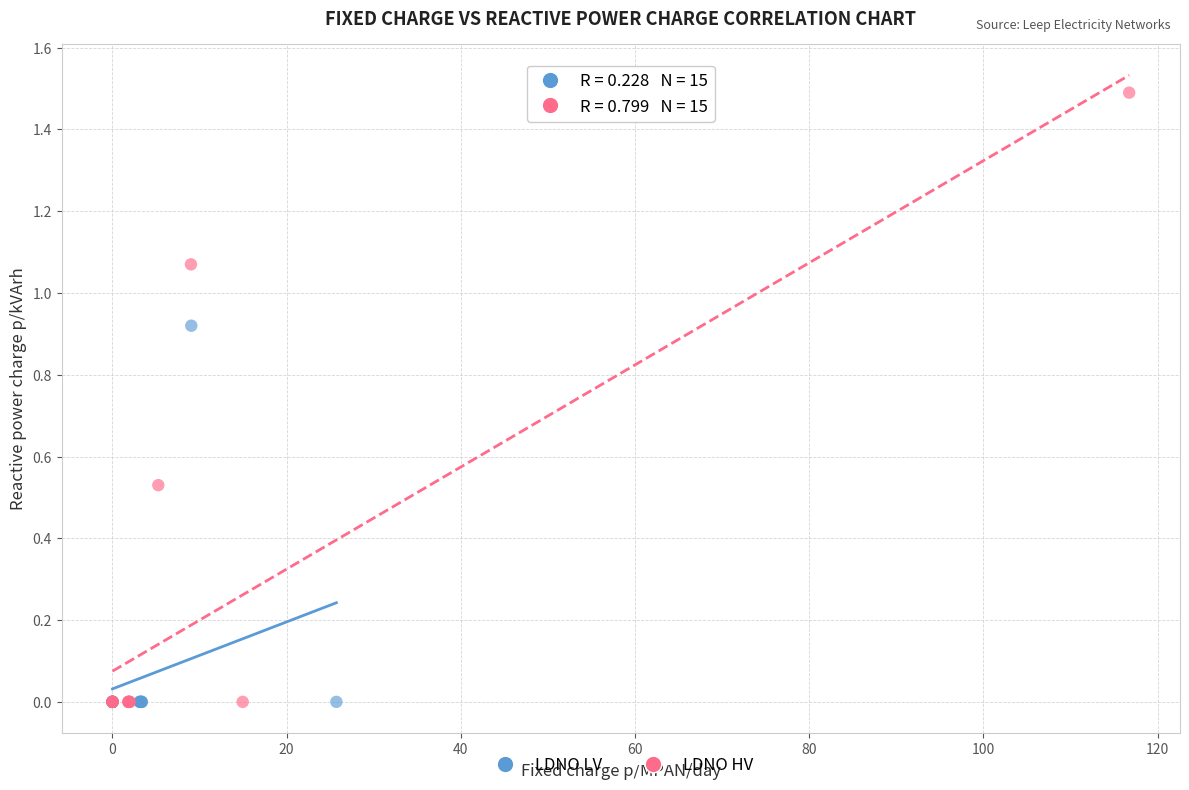

Which series has the widest spread of Y values?

LDNO HV